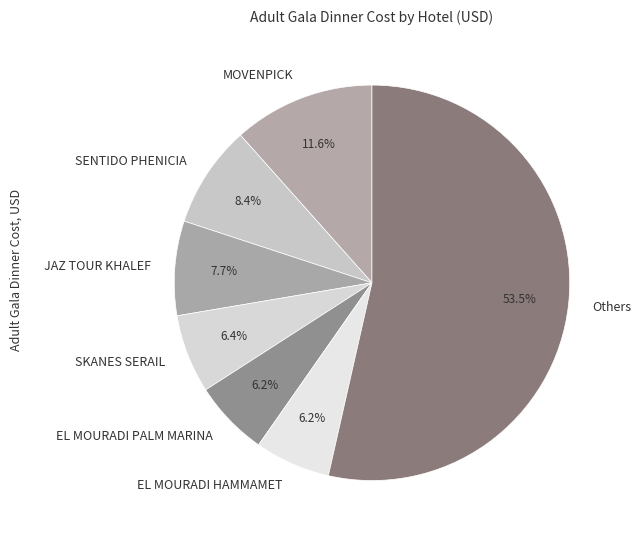

Which slice is the largest?

Others